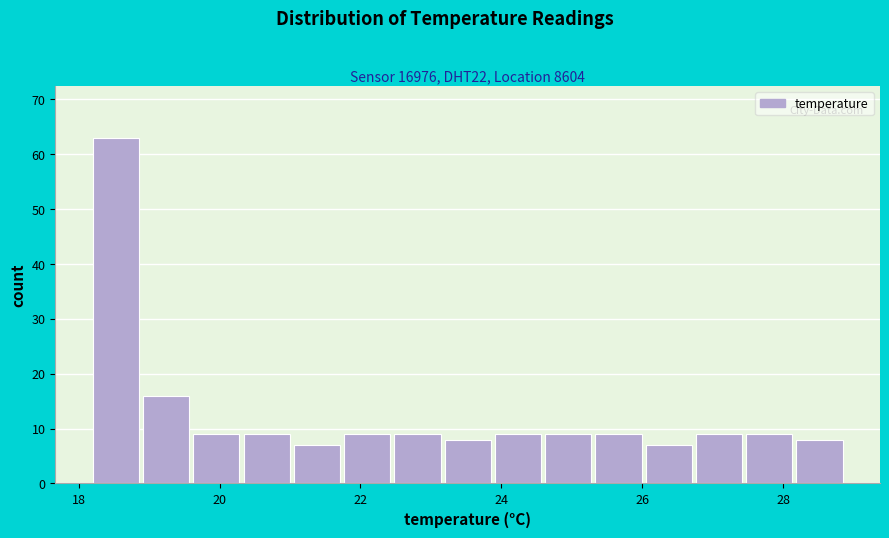

Around what value on the x-axis is the tallest bar? Give the approximate position of its centre, as read against the axis.

18.6